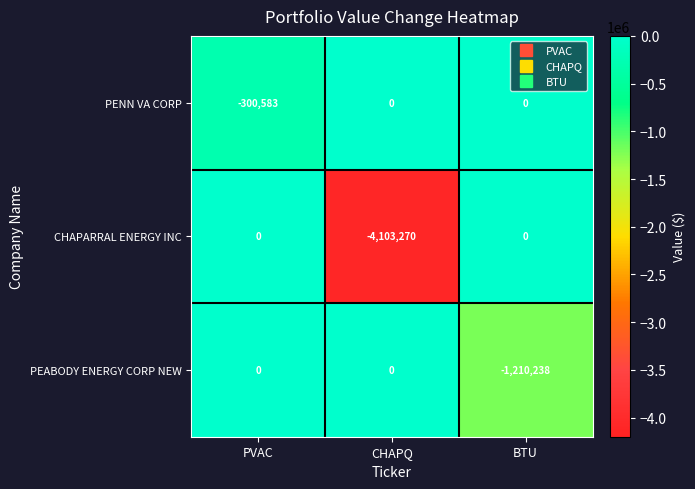

Rank the series by their average value, from lowest to highest.

CHAPARRAL ENERGY INC, PEABODY ENERGY CORP NEW, PENN VA CORP